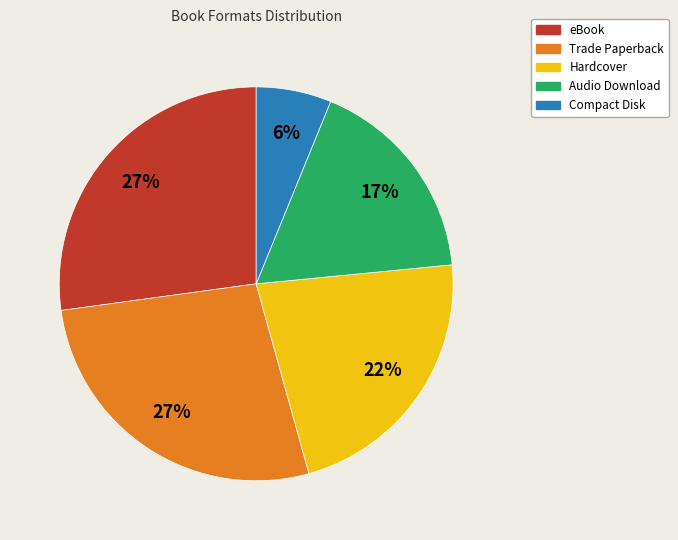

How many segments does this pie chart have?

5